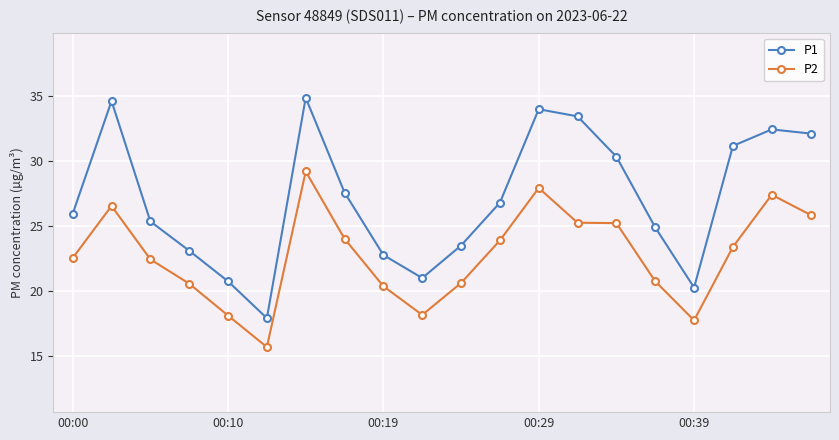

True or false: P2 and P1 cross at least once.

False